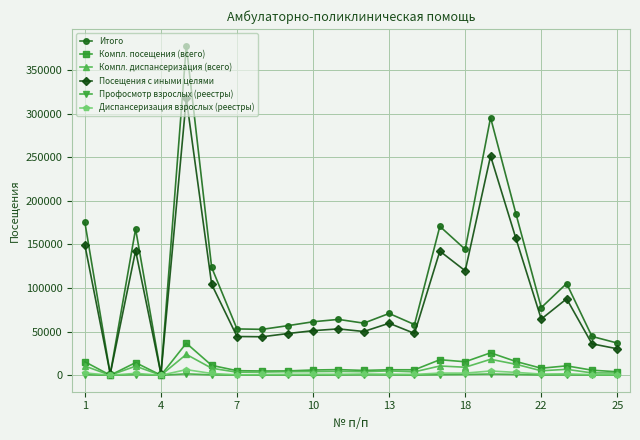

What is the greatest value displayed?

378051